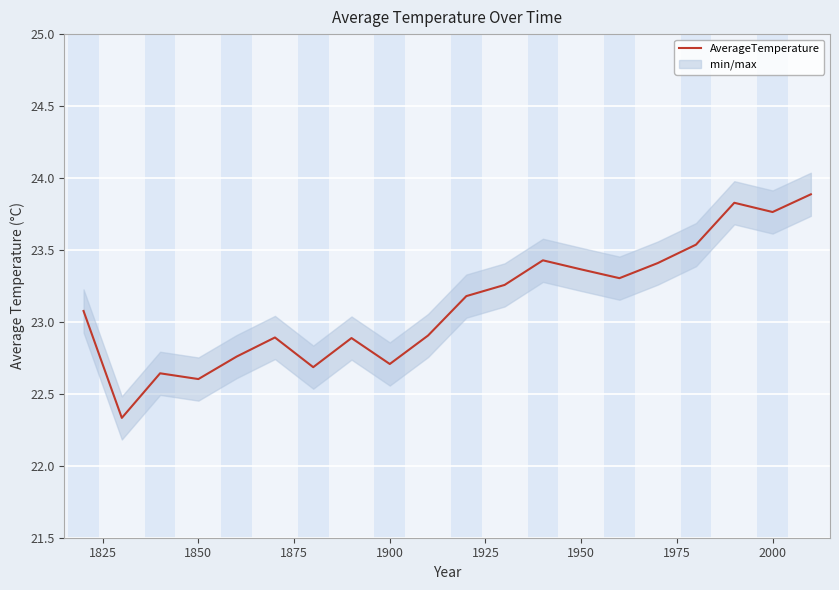

What is the maximum value for AverageTemperature?

23.9